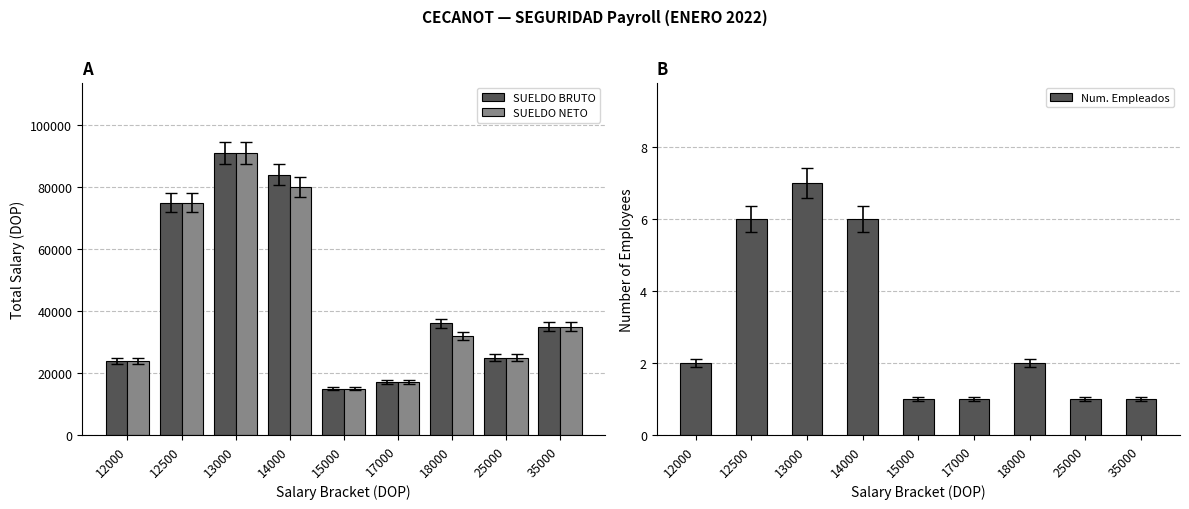

What is the difference between the SUELDO NETO values at 13000 and 25000?

66000